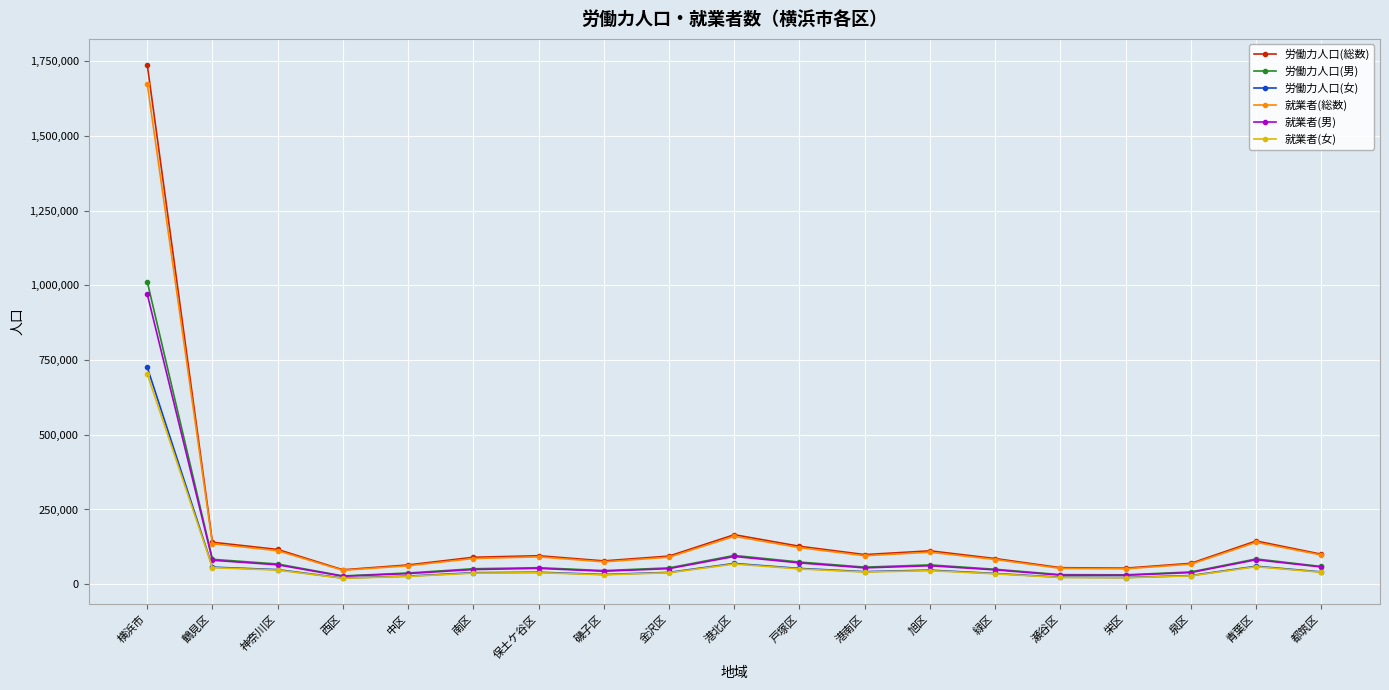

What is the total value across all series at 戸塚区?

498352